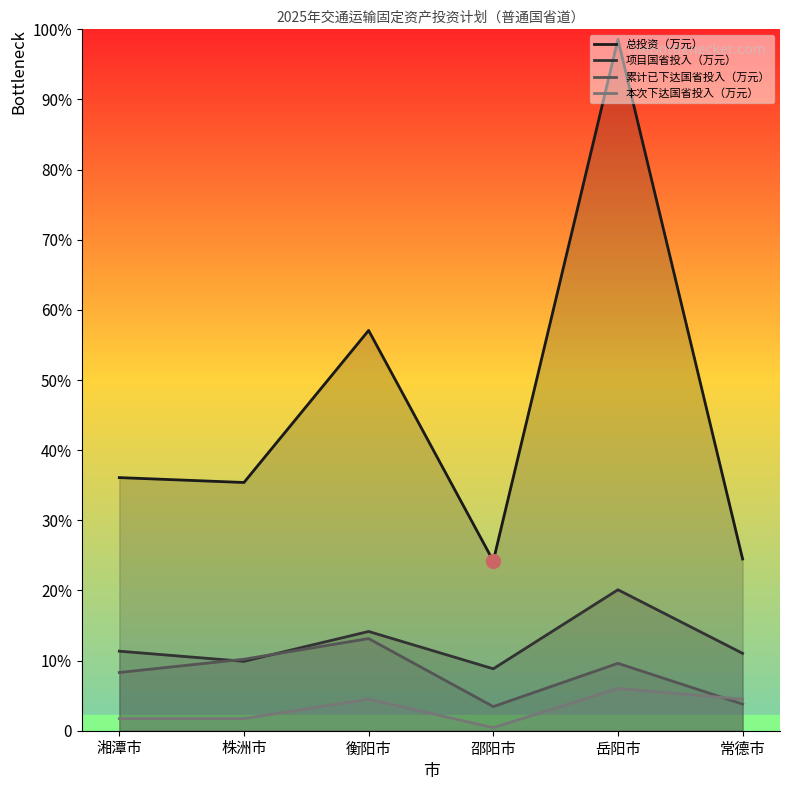

What is the difference between the maximum and second lowest values in the 项目国省投入（万元） series?

36741.0